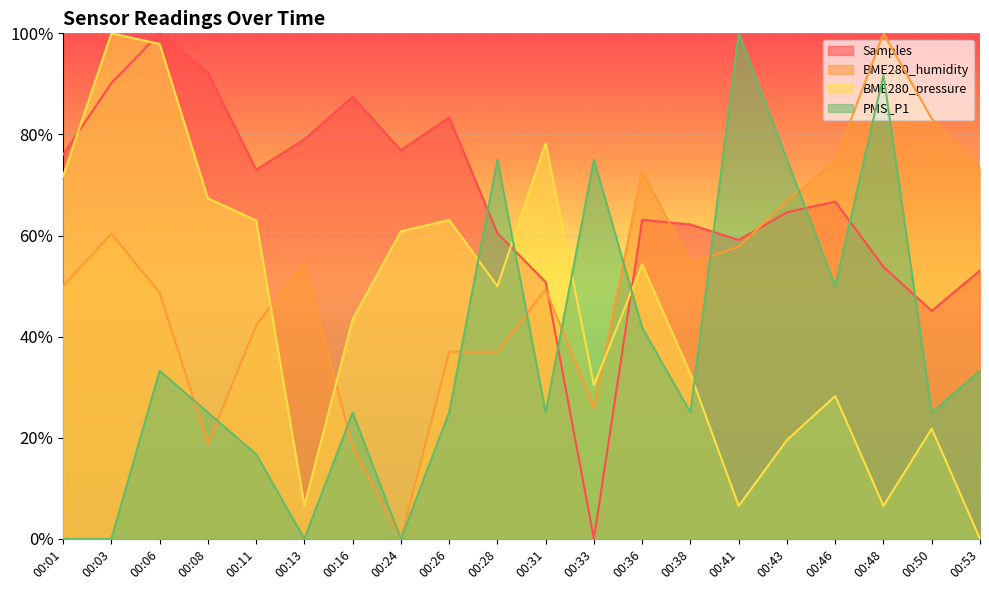

What is the total value across all series at 00:50?

1.7